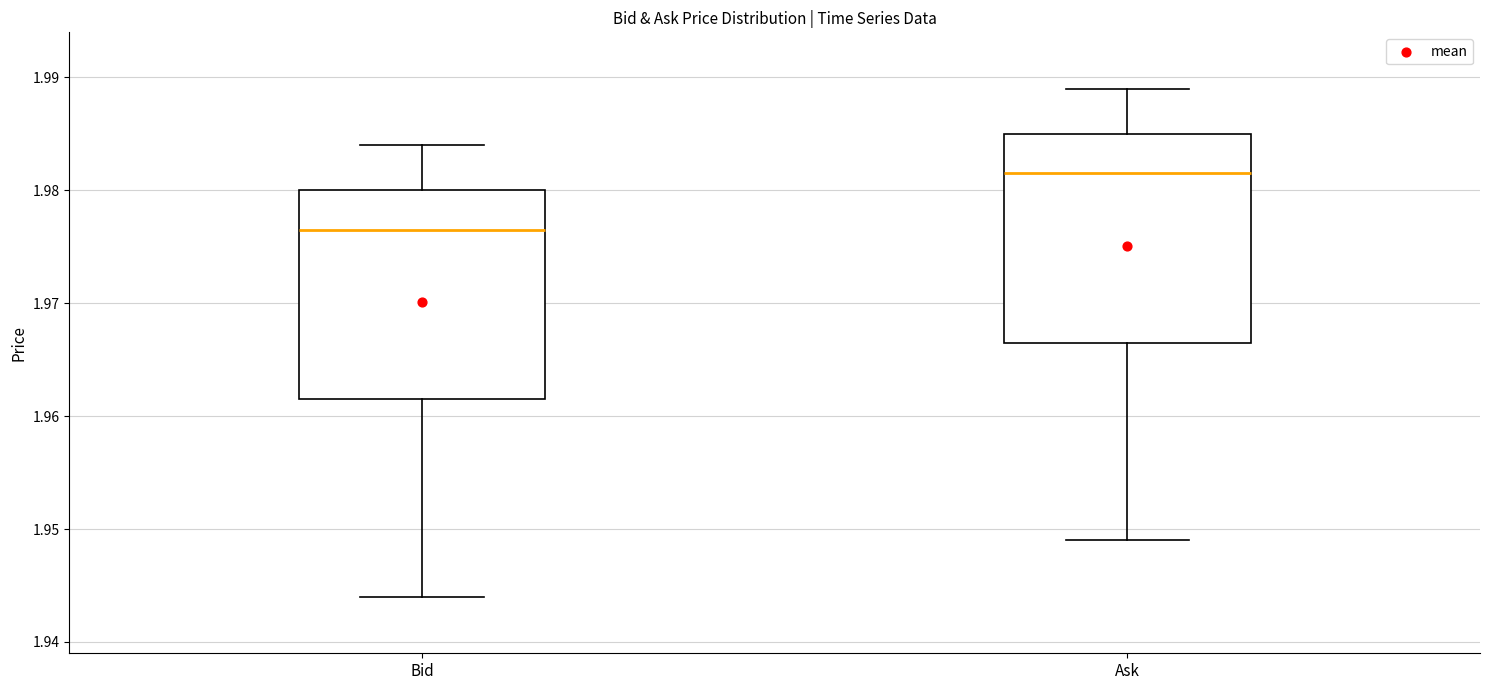

Reading left to right, transcribe this box plot: for each box, give where its median line is, the range the box spans, and where its two whiskers end, as read against the y-axis. The values are not printed on the chart, so give them approximately, as read against the axis.

Bid: median 1.977, box 1.962 to 1.980, whiskers 1.944 to 1.984
Ask: median 1.982, box 1.967 to 1.985, whiskers 1.949 to 1.989